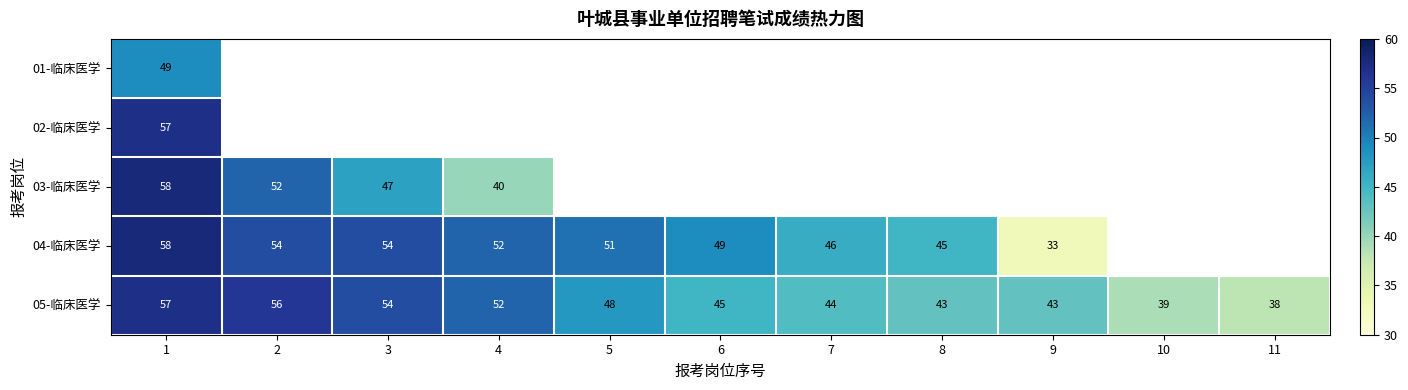

What value does the 05-临床医学 series have at 7, to the nearest 10?

40